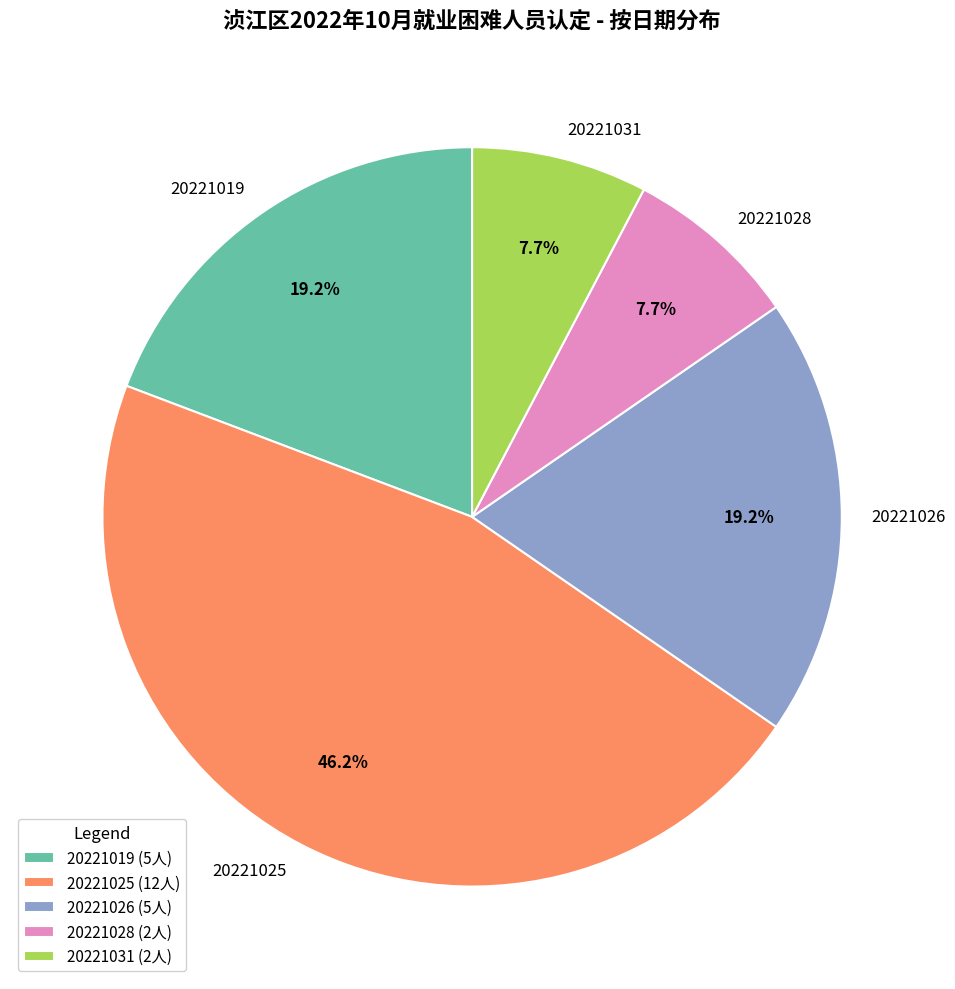

Is it true that 20221026 is 19% of the pie?

True